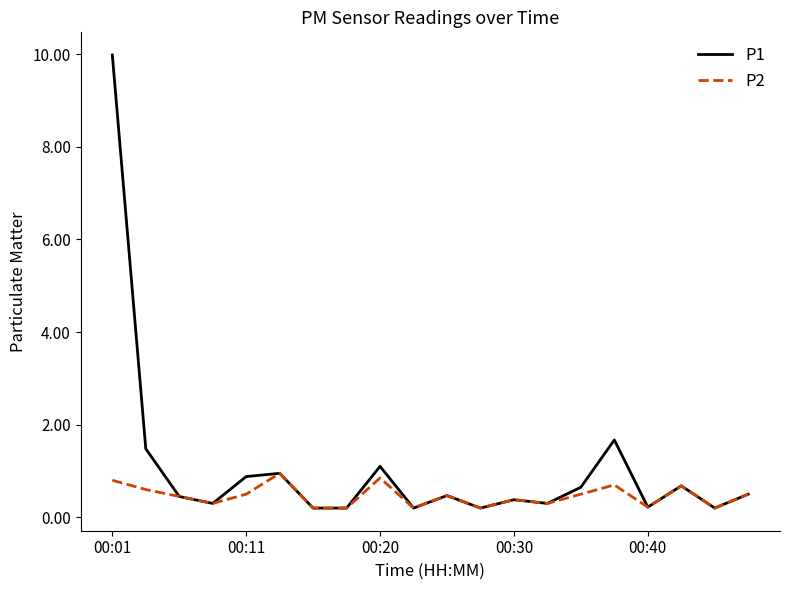

Which series has the widest spread of values?

P1